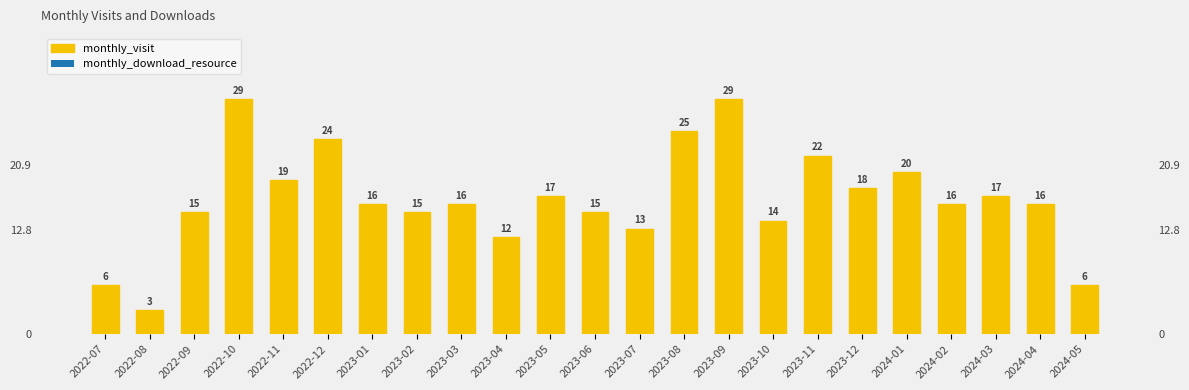

Rank the categories by value from highest to lowest.

2022-10, 2023-09, 2023-08, 2022-12, 2023-11, 2024-01, 2022-11, 2023-12, 2023-05, 2024-03, 2023-01, 2023-03, 2024-02, 2024-04, 2022-09, 2023-02, 2023-06, 2023-10, 2023-07, 2023-04, 2022-07, 2024-05, 2022-08